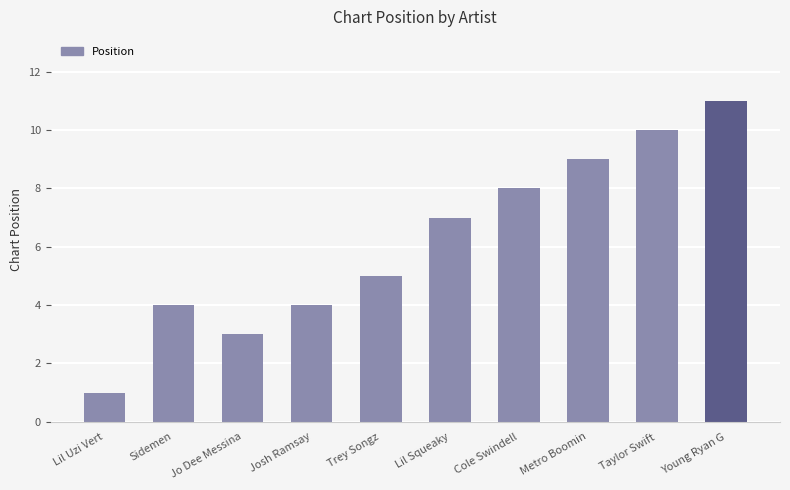

What position from the right is Metro Boomin?

3